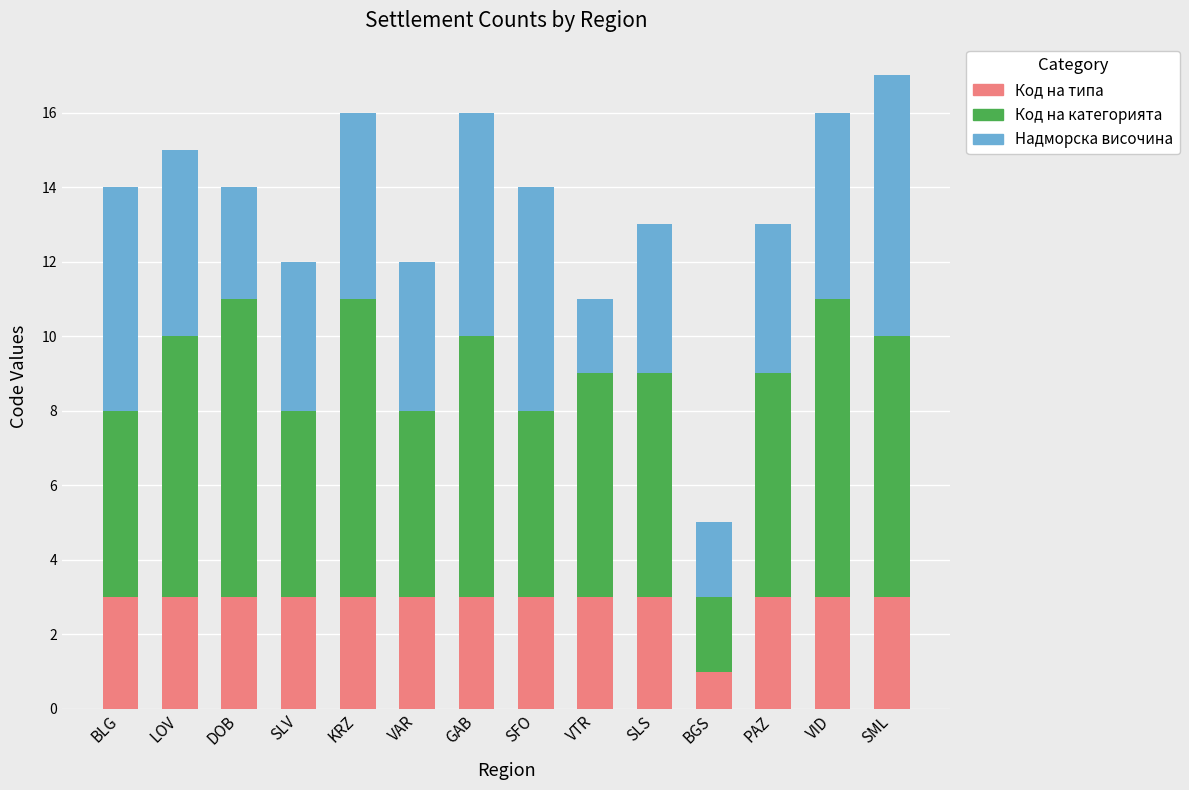

How many categories are shown in the chart?

14